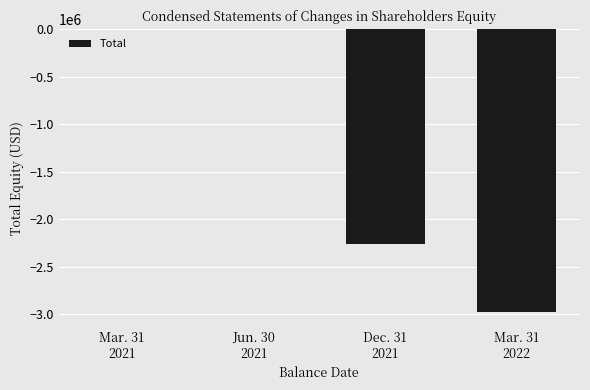

What is the sum of all values?

-5238629